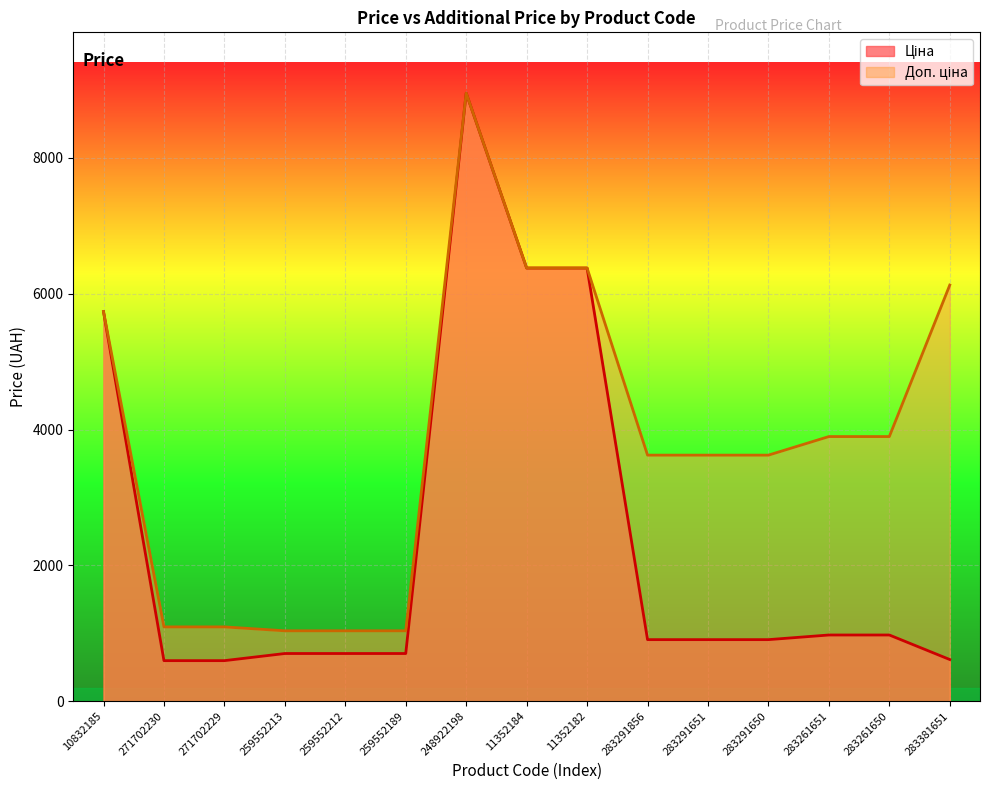

What is the label of the 1st point from the right?

283381651